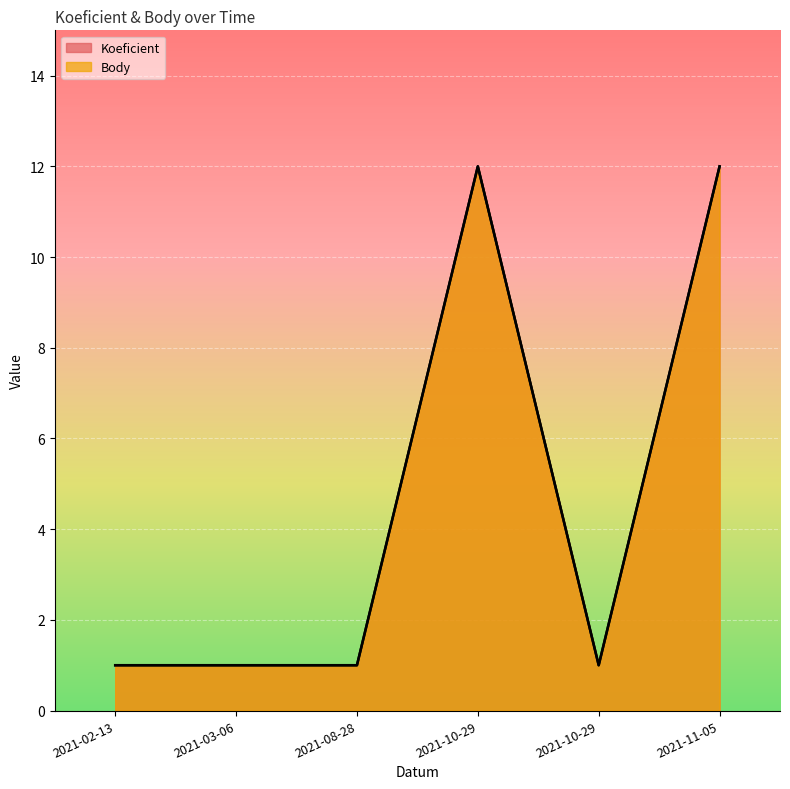

Where is Koeficient nearest to the value 6?

2021-02-13